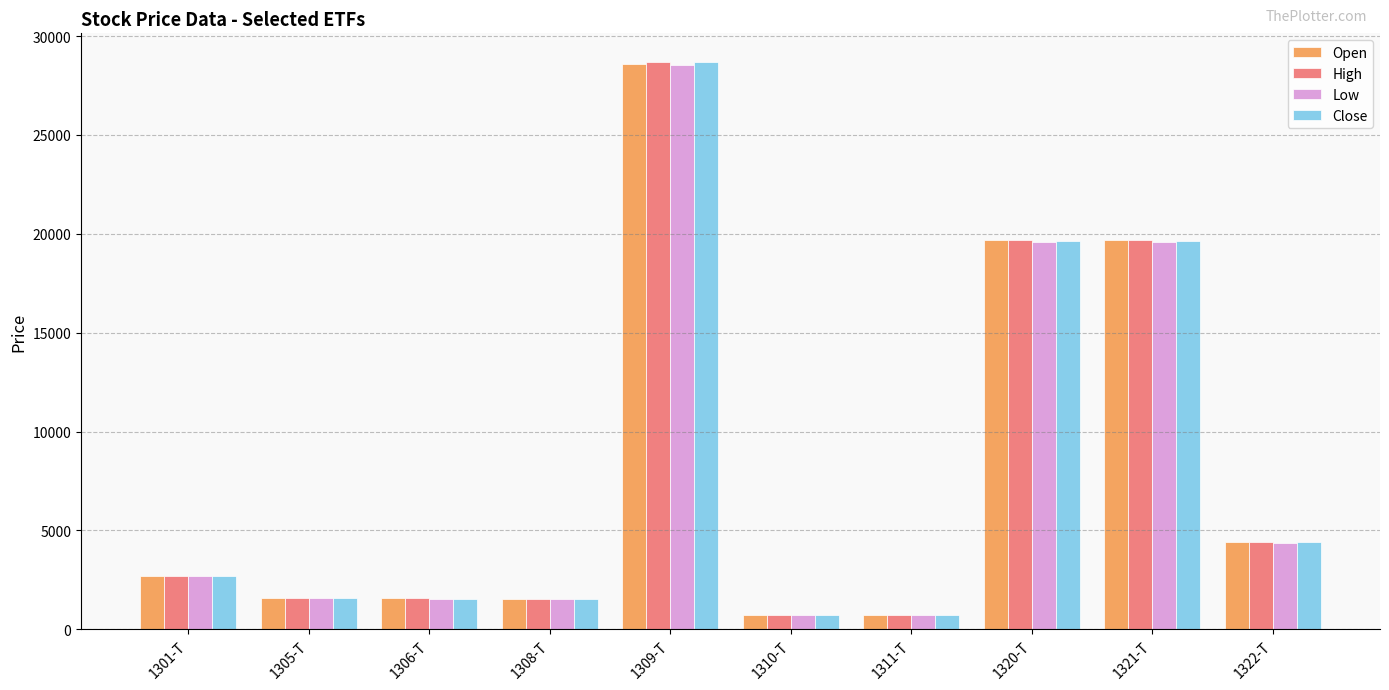

Which category has the highest value across all series?

1309-T